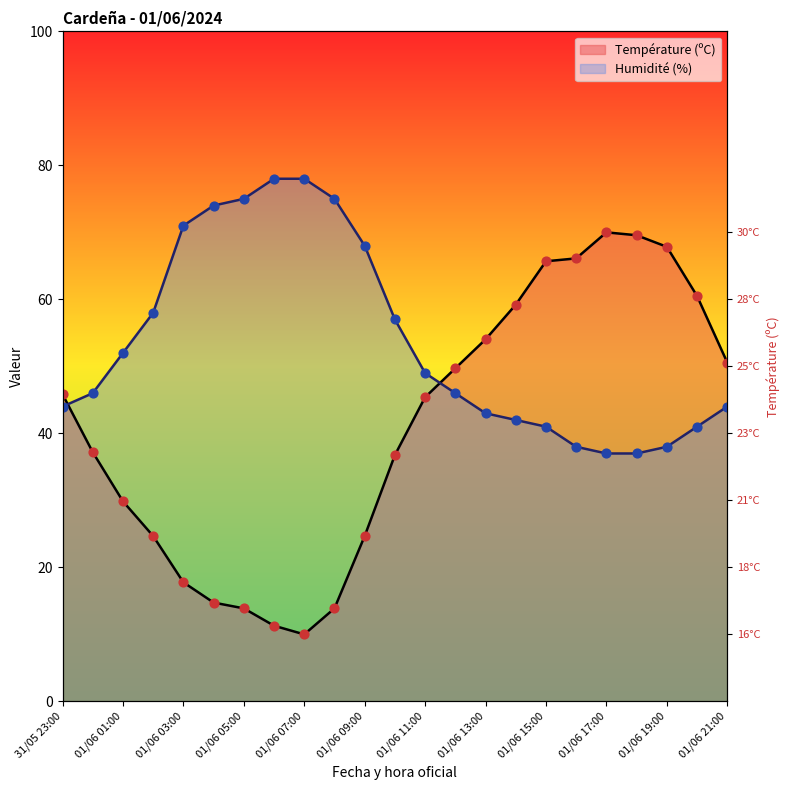

What is the total value across all series at 01/06 12:00?

95.7